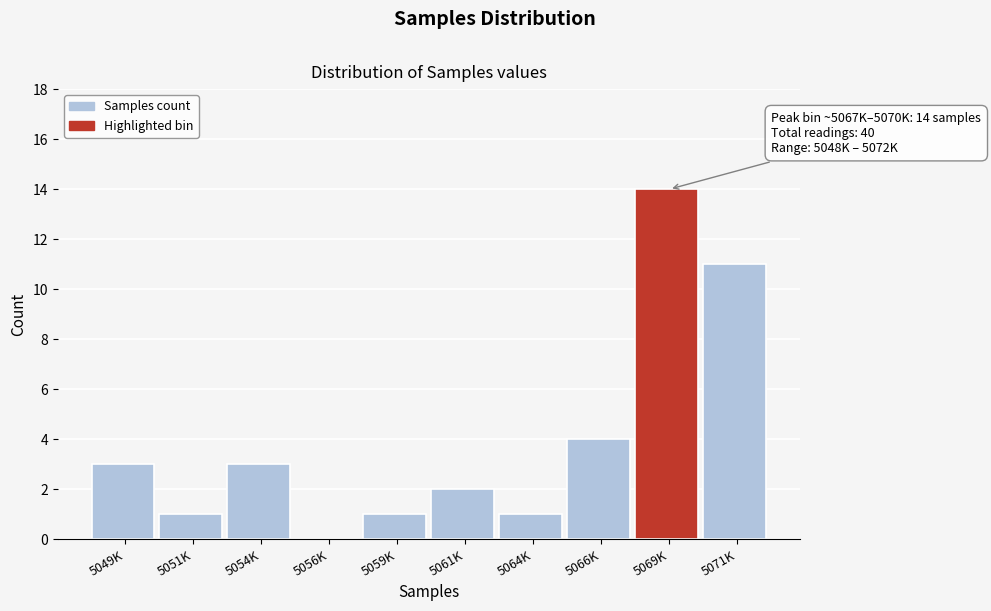

Reading left to right, what are all the values shown in this chart?

5049K=3	5051K=1	5054K=3	5056K=0	5059K=1	5061K=2	5064K=1	5066K=4	5069K=14	5071K=11